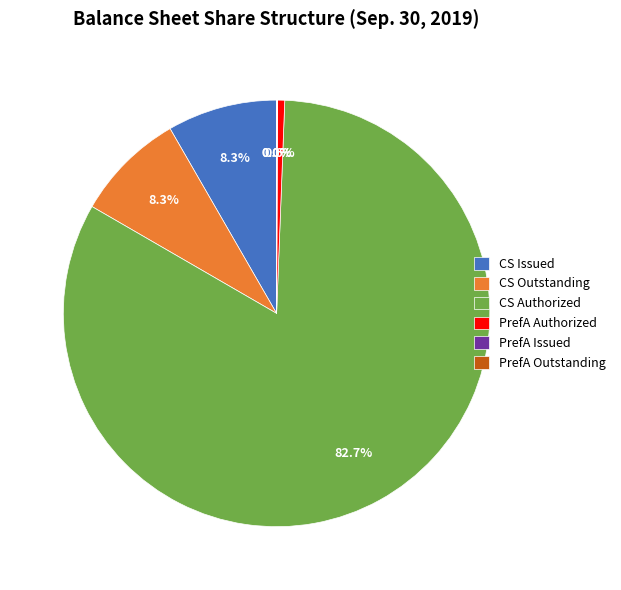

Which slice is the largest?

CS Authorized